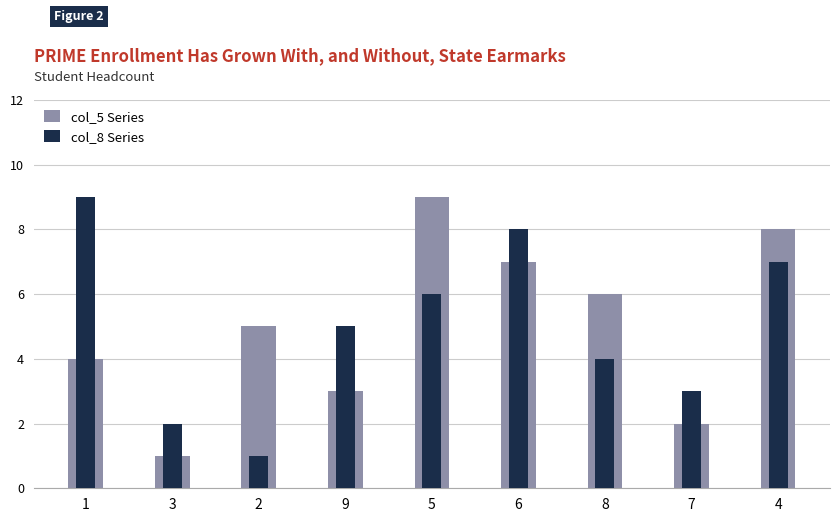

How many bars are there in total?

18